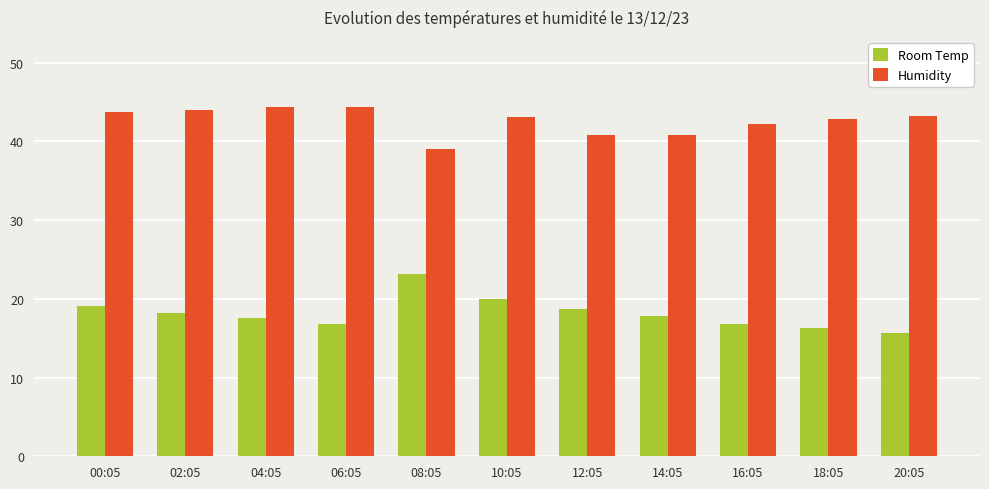

Which series has the widest spread of values?

Room Temp